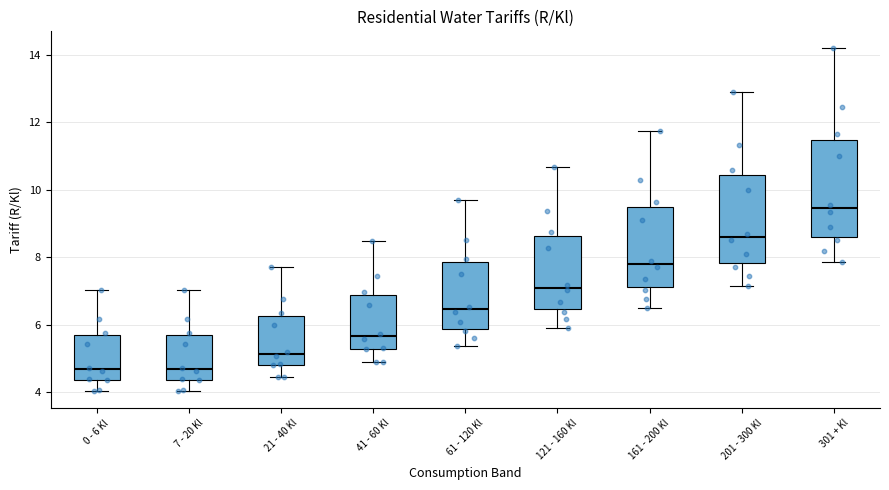

Where does the median line of the box for 21 - 40 Kl sit on the y-axis? The values are not printed on the chart, so give them approximately, as read against the axis.

5.2